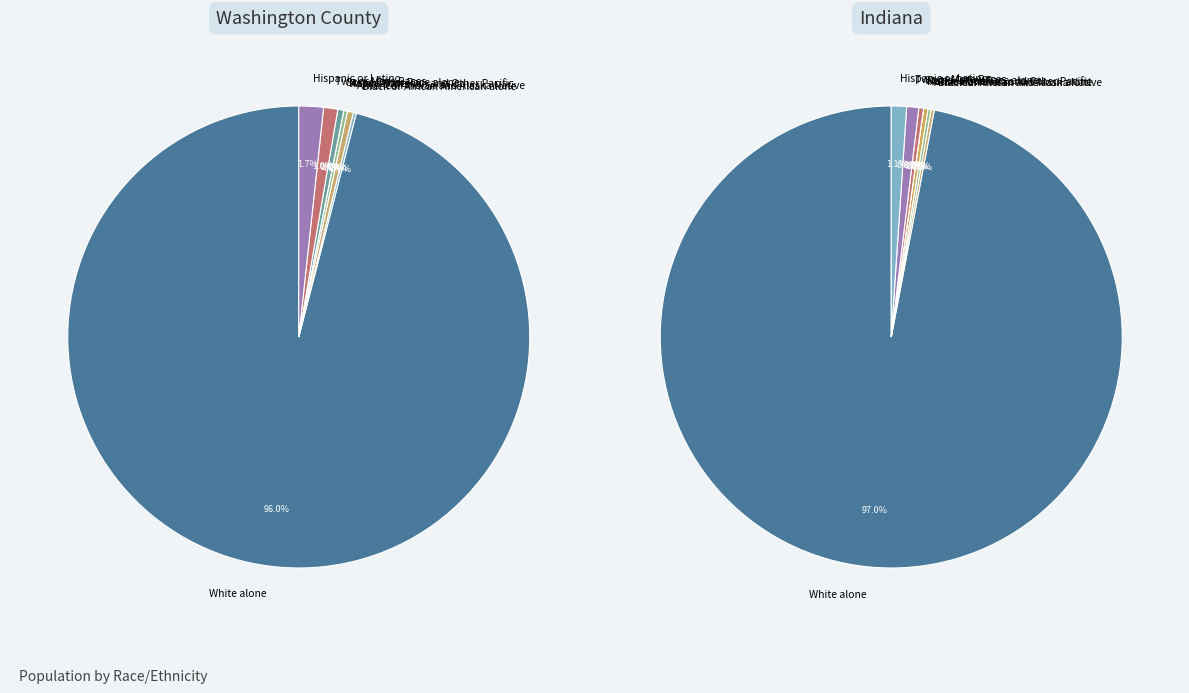

Which category has the biggest portion of the pie?

White alone